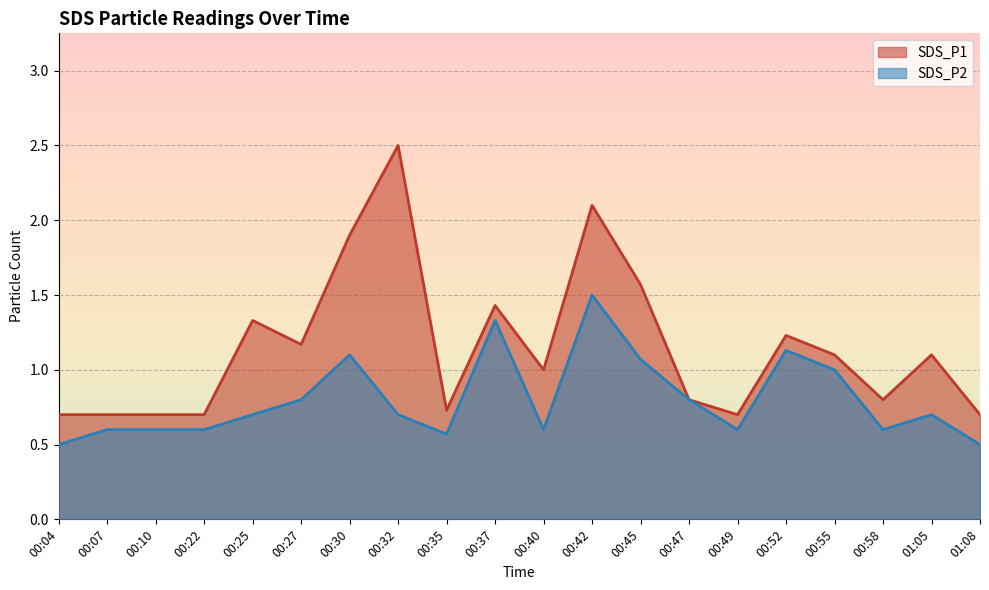

Where is the first local minimum for SDS_P1?

00:27